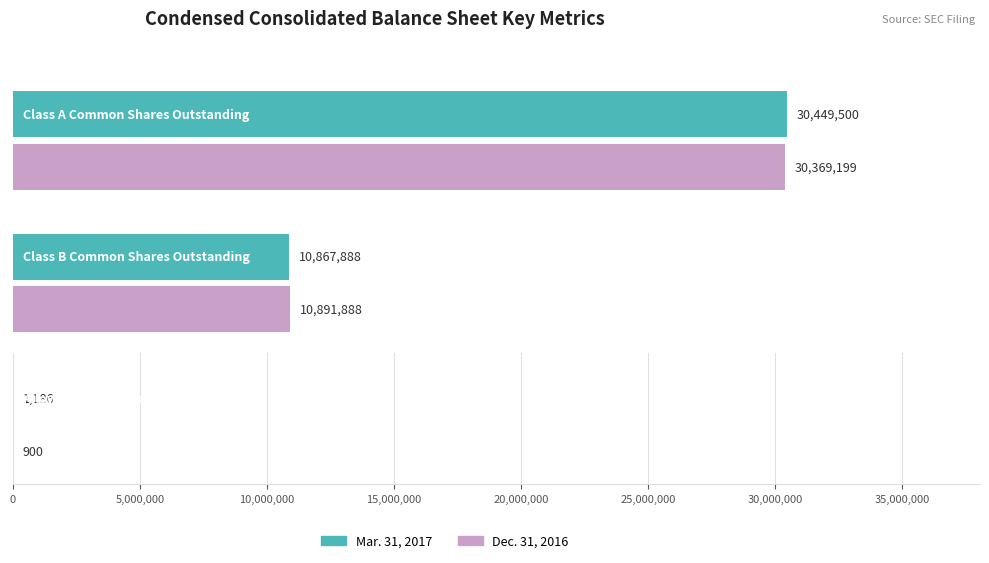

What is the value of the Mar. 31, 2017 bar at the 3rd from the left?

1186